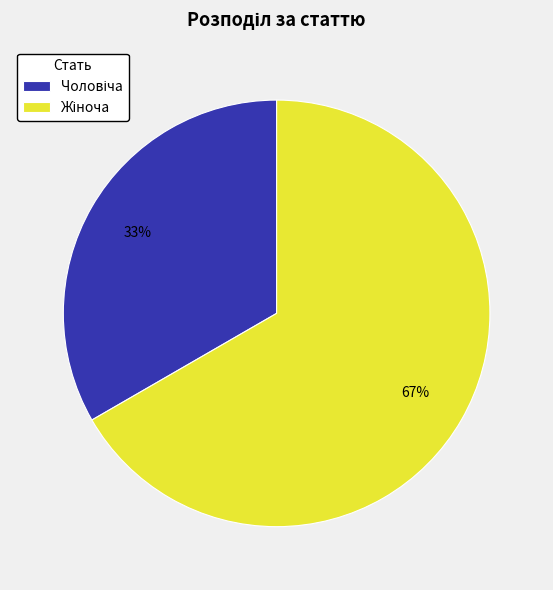

To the nearest percent, what is the average slice percentage?

50%